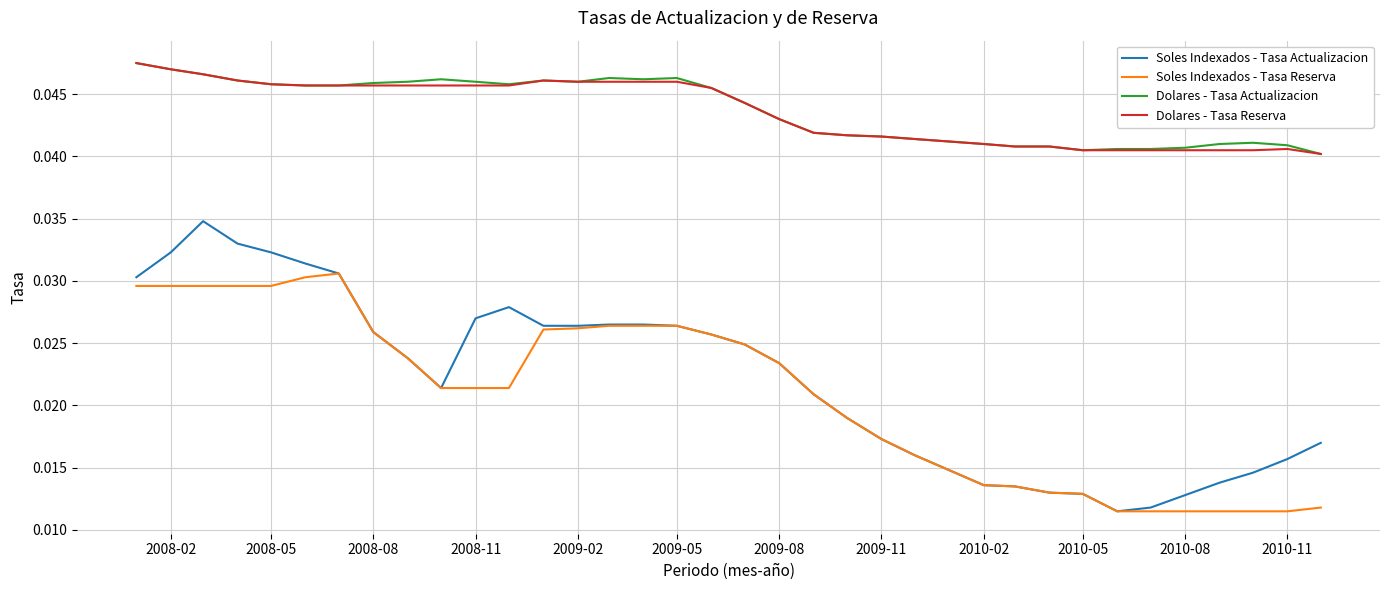

Which series has the widest spread of values?

Soles Indexados - Tasa Actualizacion